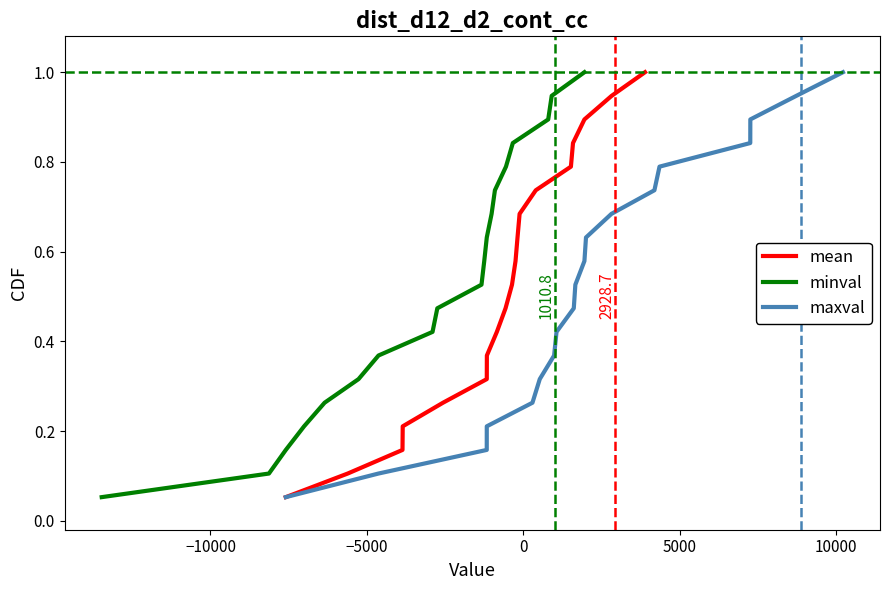

What is the highest value of the mean series?

1.0